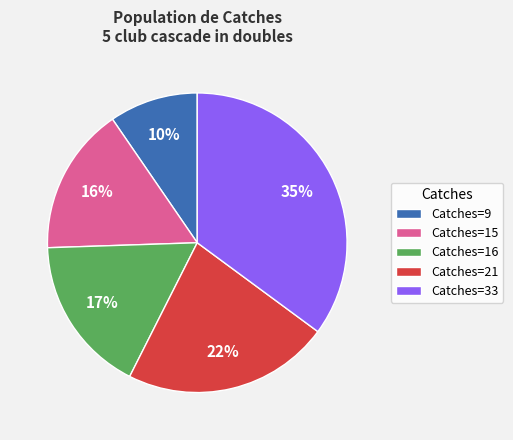

Is there any slice that represents more than half of the pie?

No